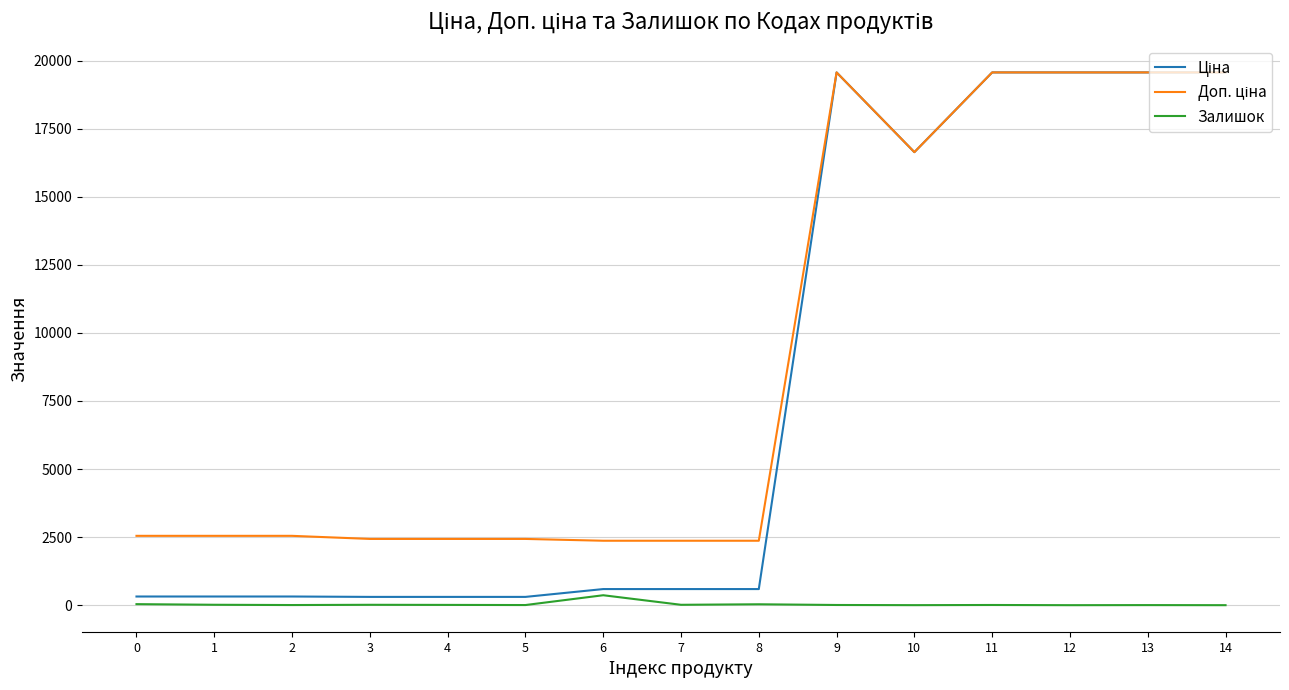

Does the chart display data point markers on the line(s)?

No